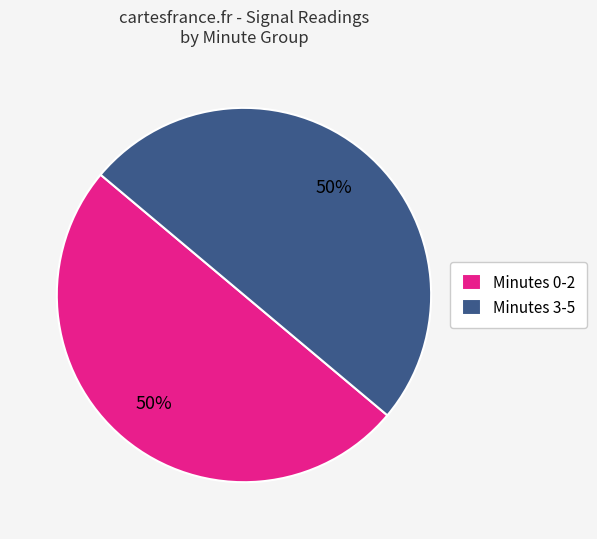

To the nearest percent, what percentage of the pie is Minutes 0-2?

50%